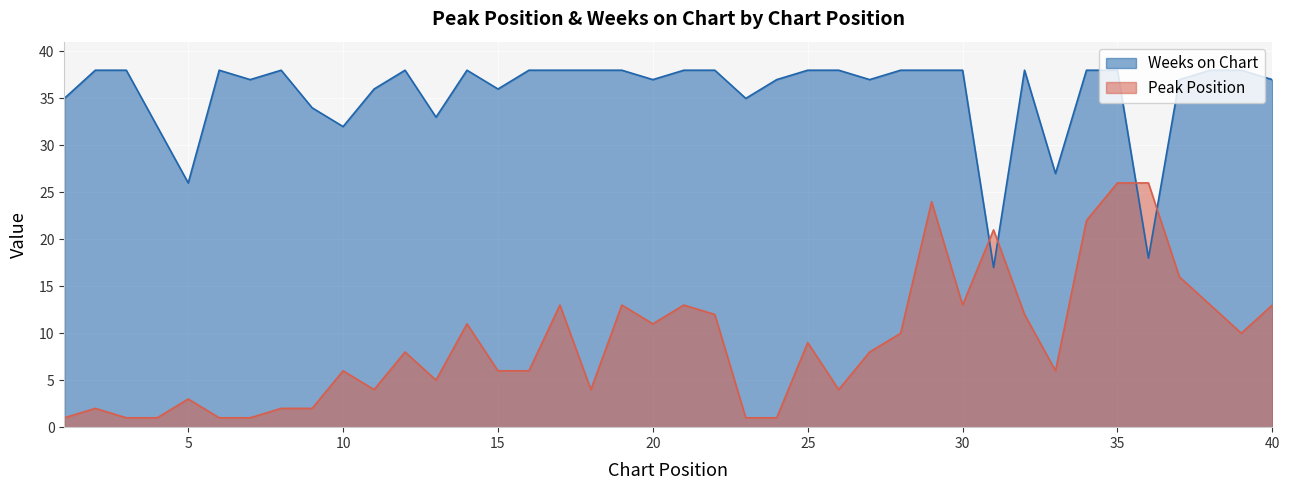

At how many categories does at least one series exceed 8?

40